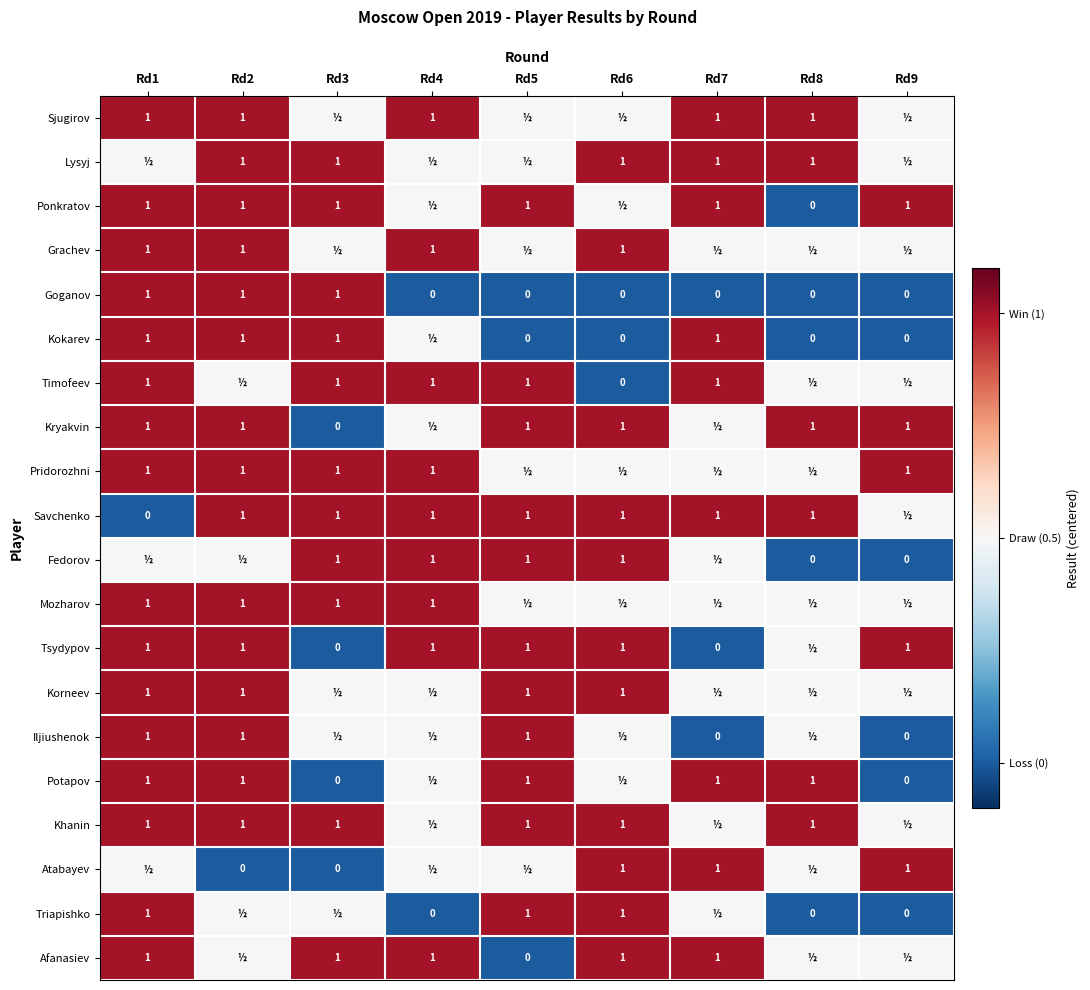

The Sjugirov series shows 1 at Rd4. True or false?

True